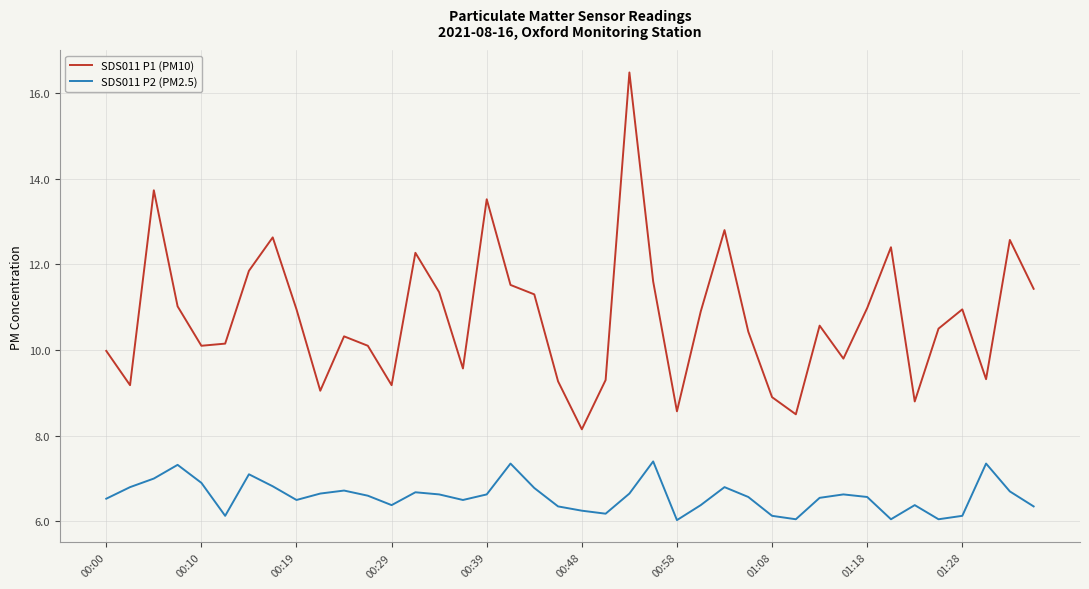

Count the number of data series in this chart.

2